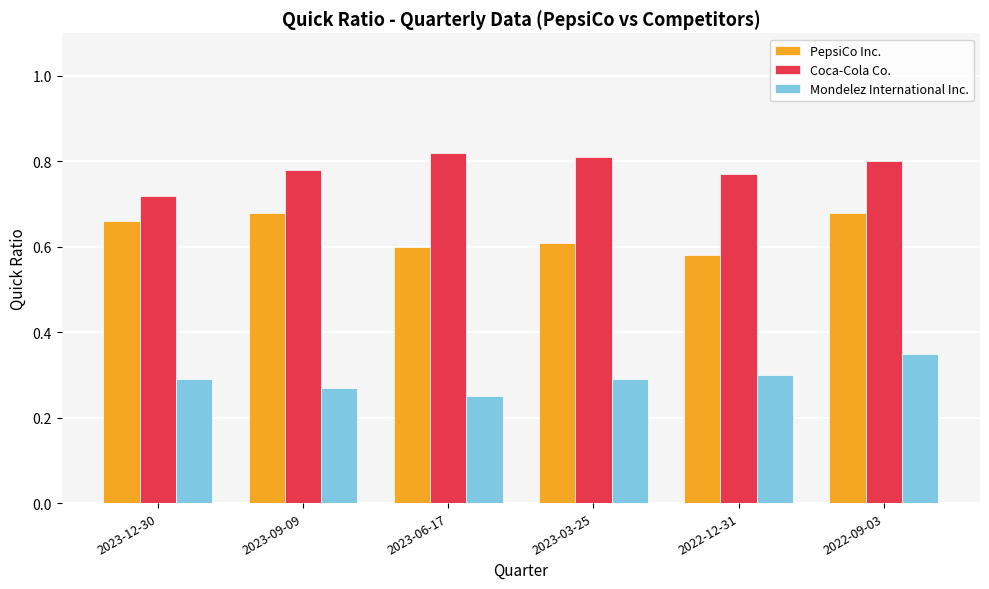

Which category has the highest value in the Mondelez International Inc. series?

2022-09-03